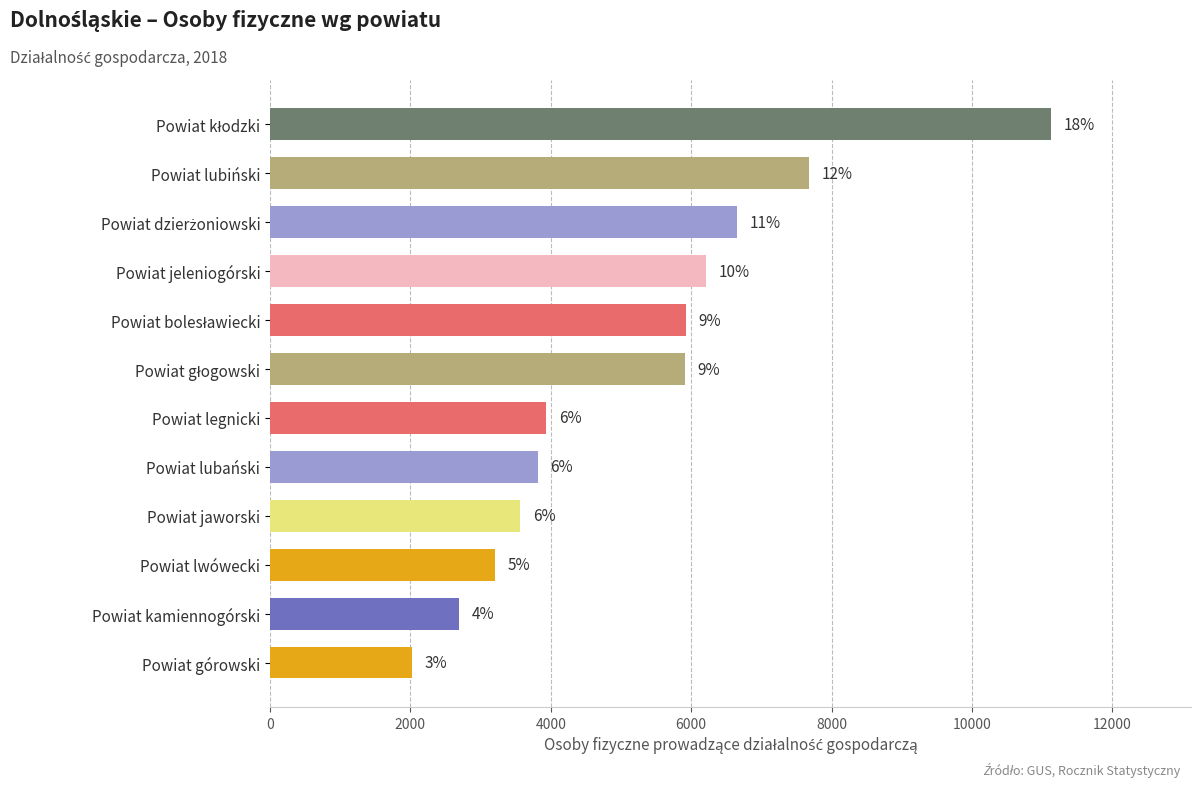

How many bars are there in total?

12